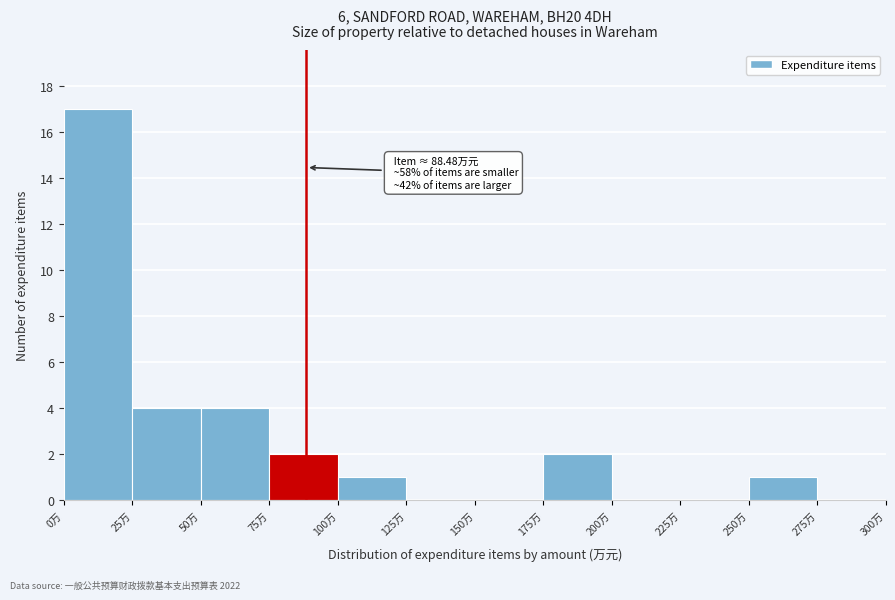

Over which range of the x-axis is the bar tallest?

0 to 25